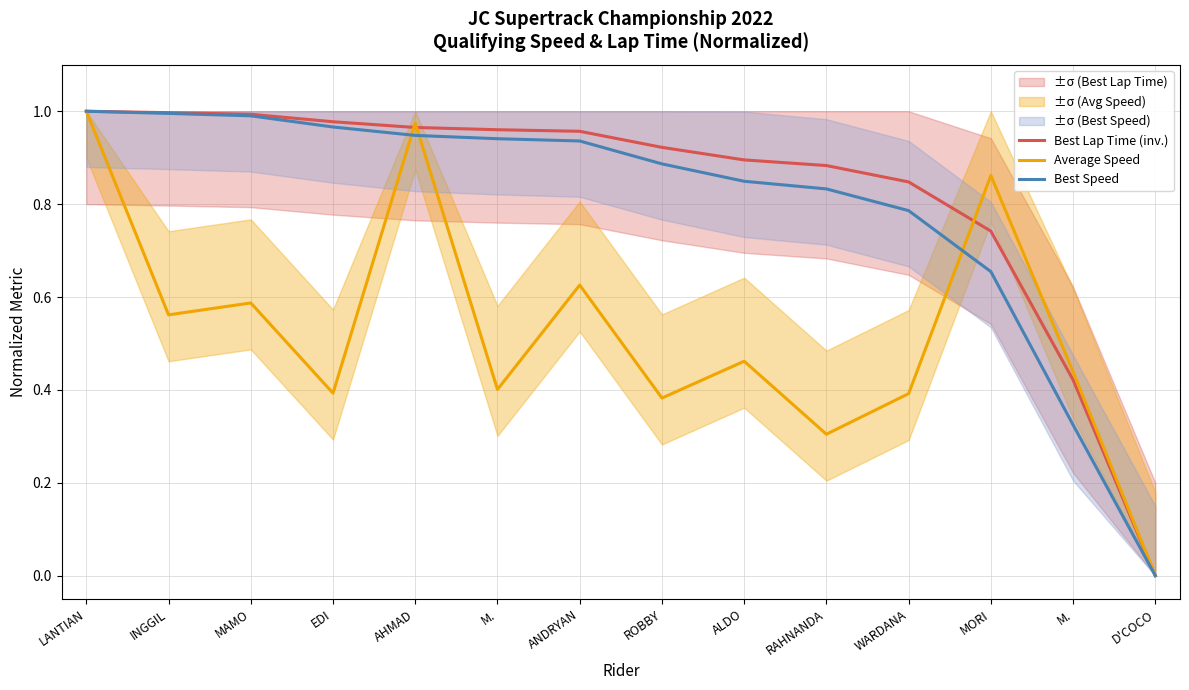

What is the value of the Average Speed point at the 3rd from the left?

0.6